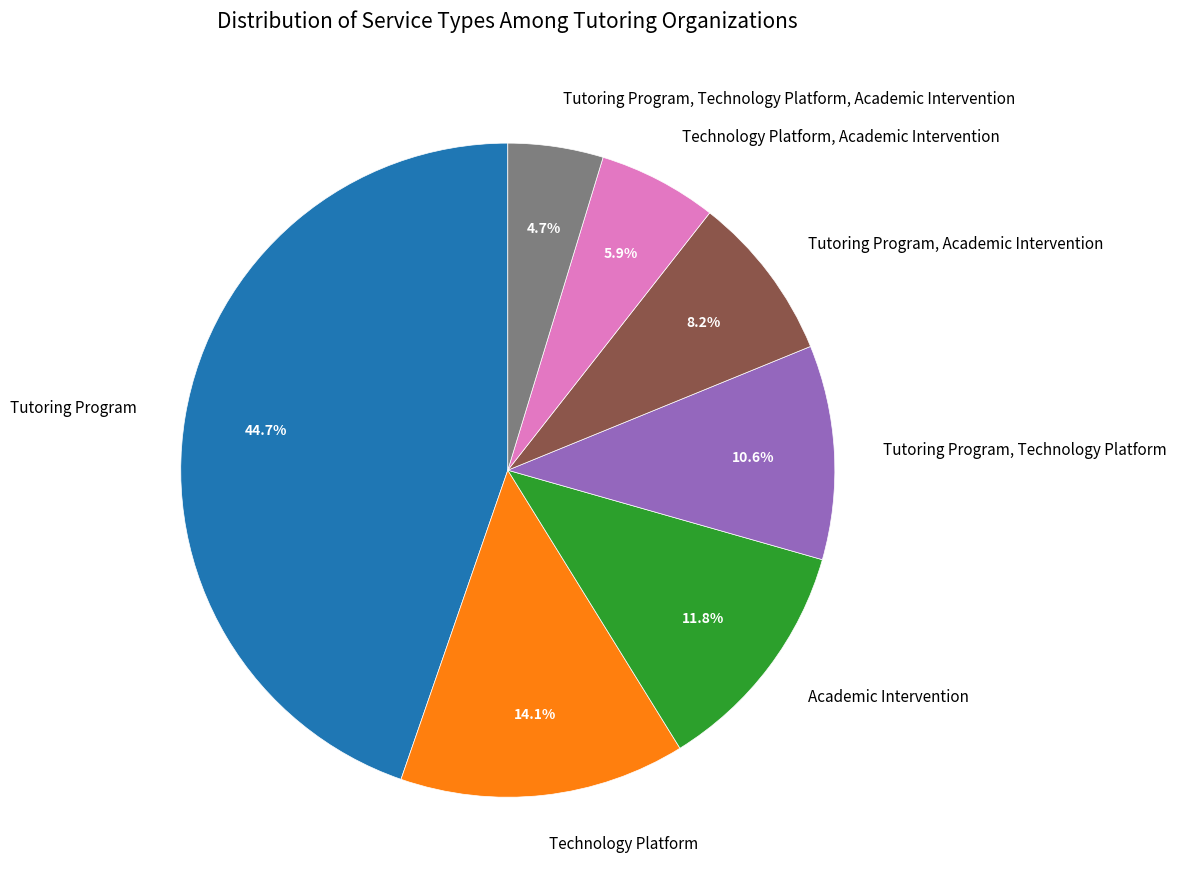

How many segments does this pie chart have?

7